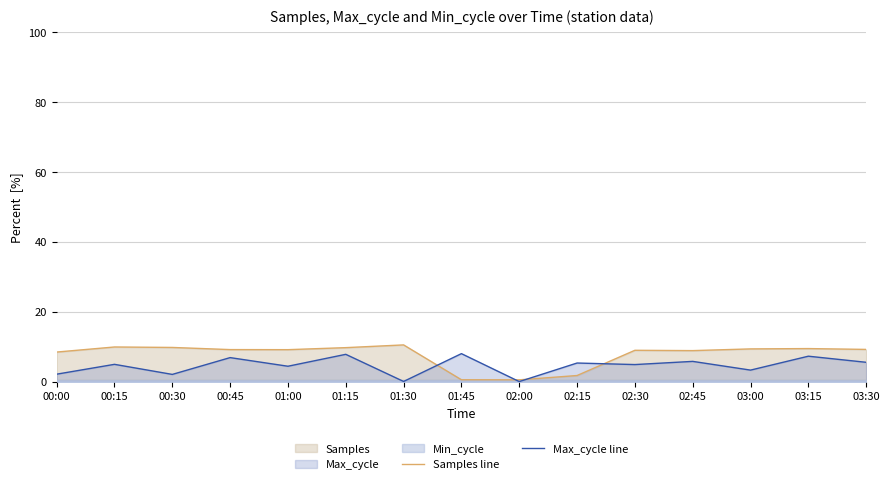

Reading left to right, extract all data points from this chart.

Samples line: 8.5	9.9	9.8	9.2	9.1	9.7	10.5	0.5	0.5	1.7	9.0	8.9	9.4	9.4	9.2
Max_cycle line: 2.1	4.9	2.1	6.9	4.4	7.8	0.0	8.0	0.0	5.3	4.9	5.8	3.3	7.3	5.5